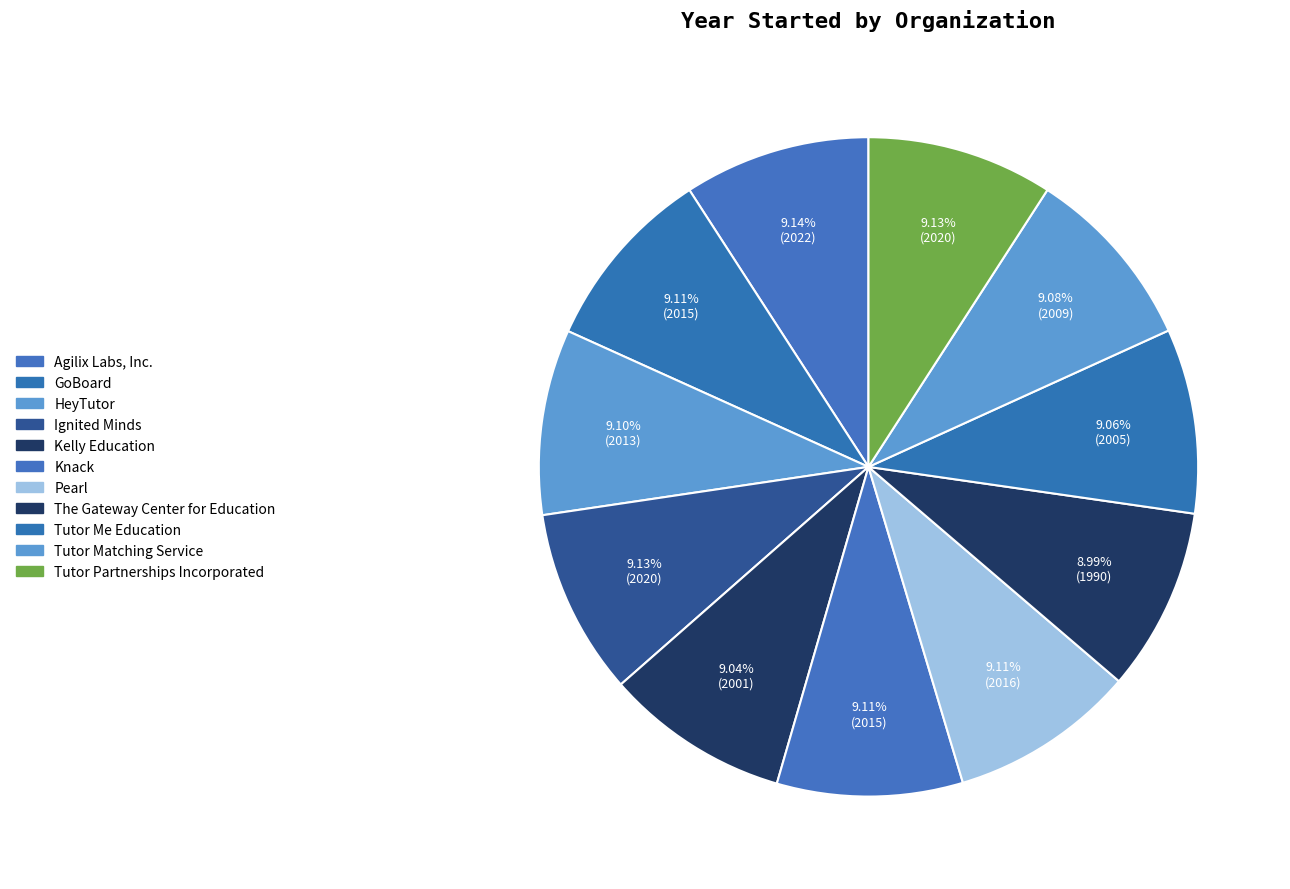

Is Tutor Matching Service the majority of the pie?

No